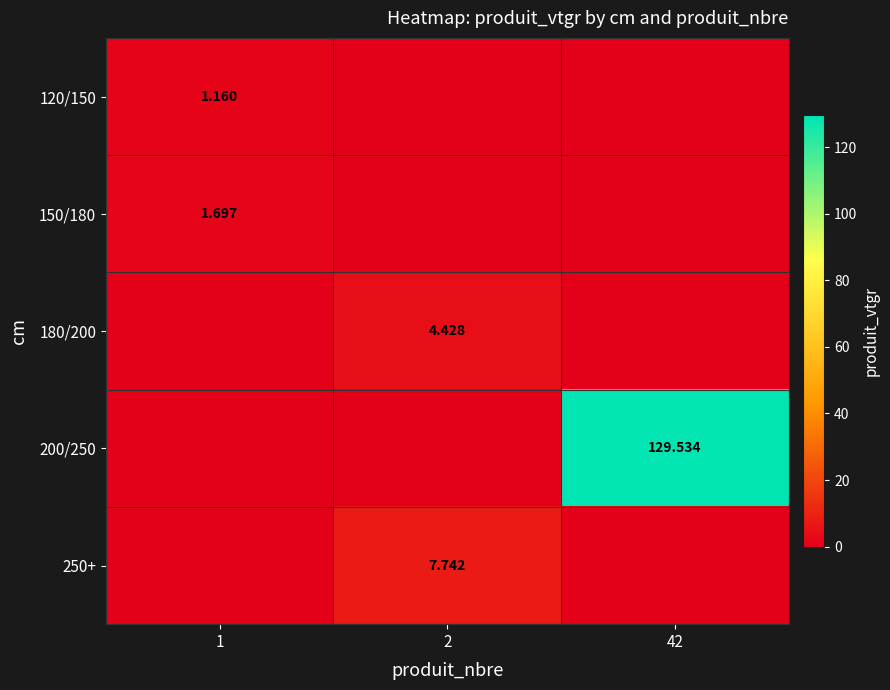

What is the spread (max minus min) of values at 2?

7.7